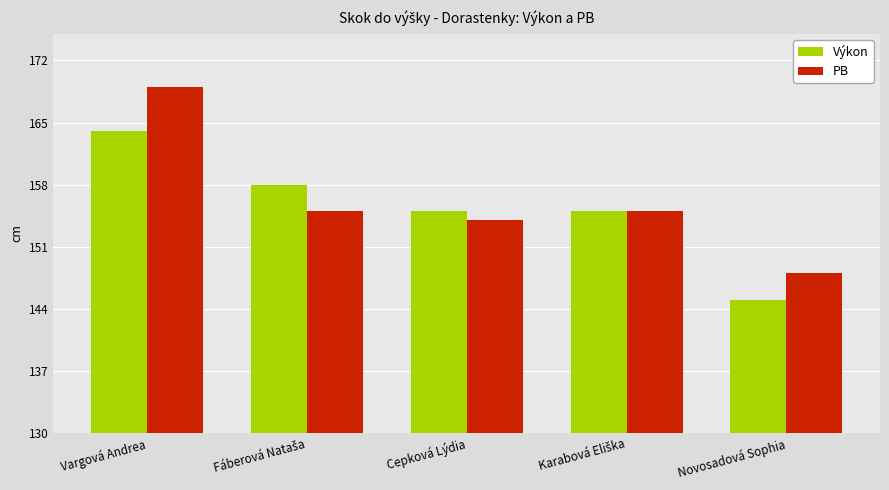

Which series has the largest total across all categories?

PB